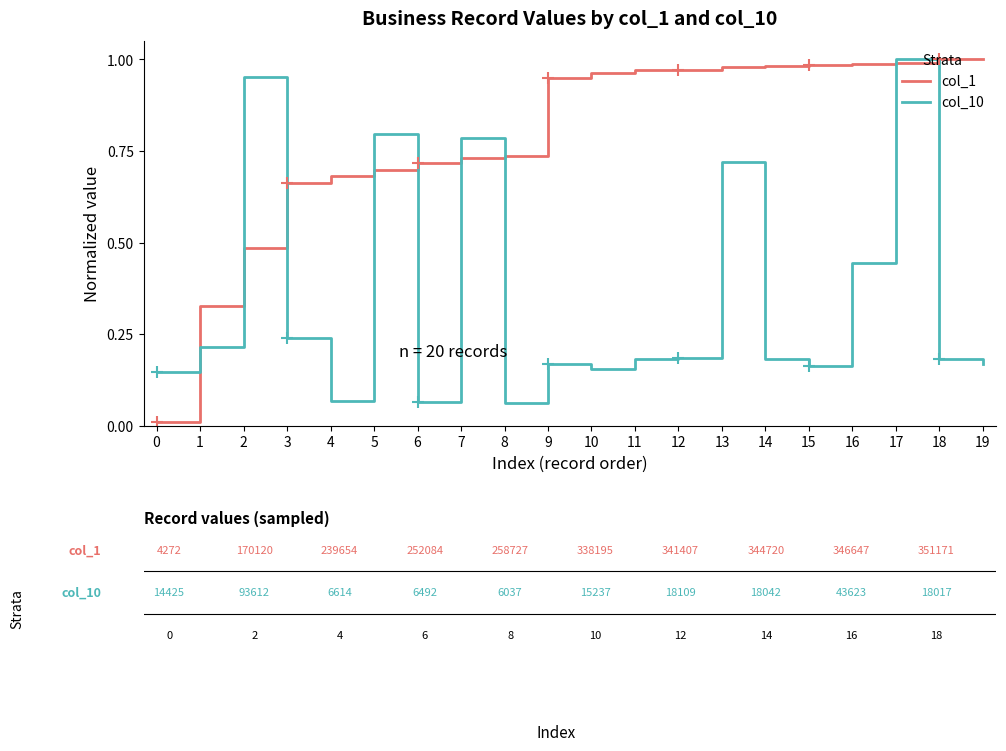

Is this an area chart (filled region under the line)?

No